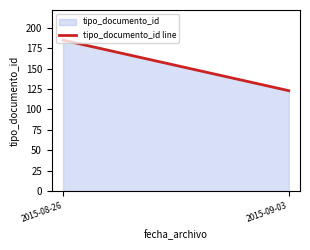

How many series are shown in this chart?

1